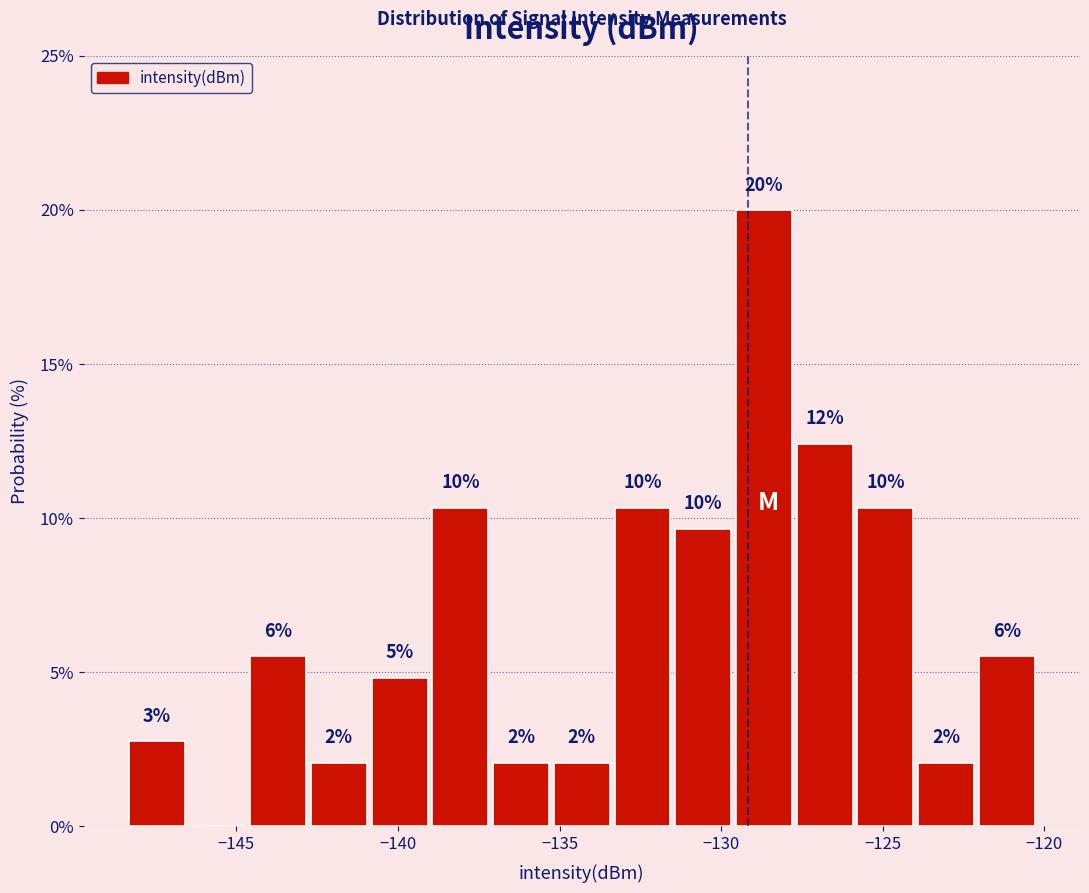

Read against the x-axis, roughly where is the centre of the tallest bar?

-128.5